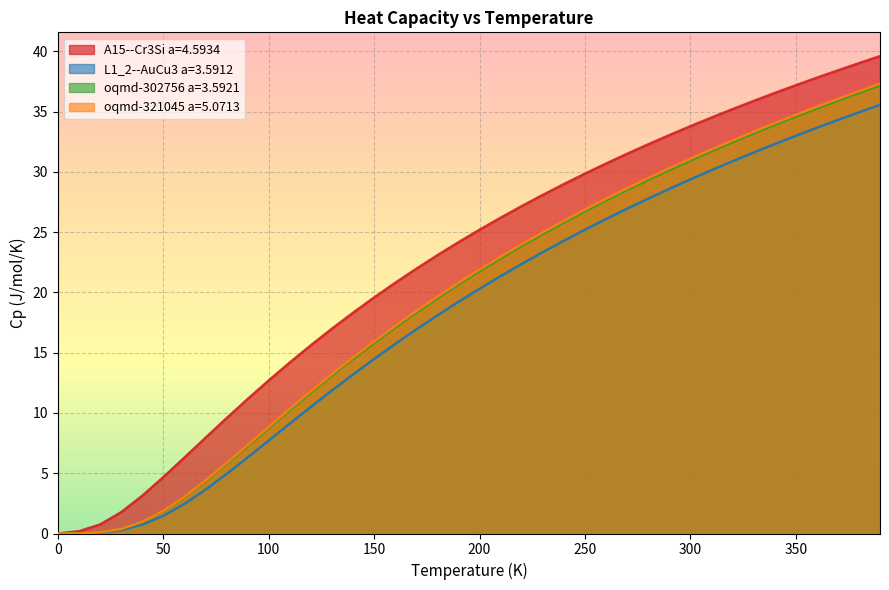

The oqmd-321045 a=5.0713 series shows 1.9 at 50. True or false?

True